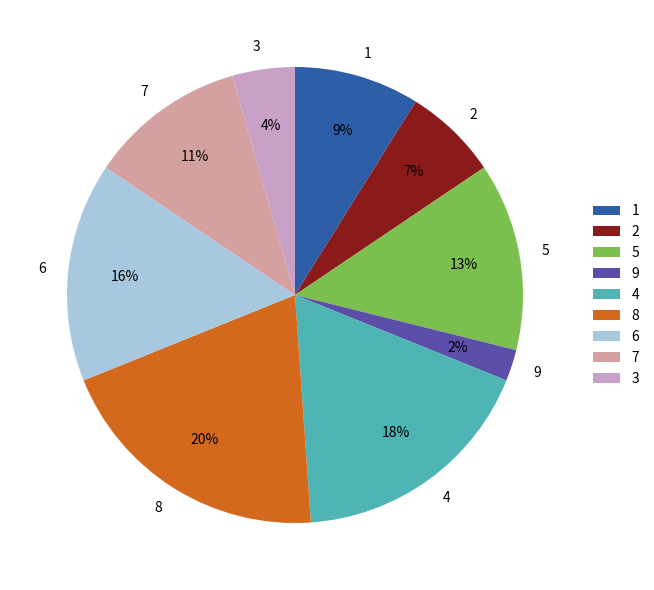

Which category has the biggest portion of the pie?

8